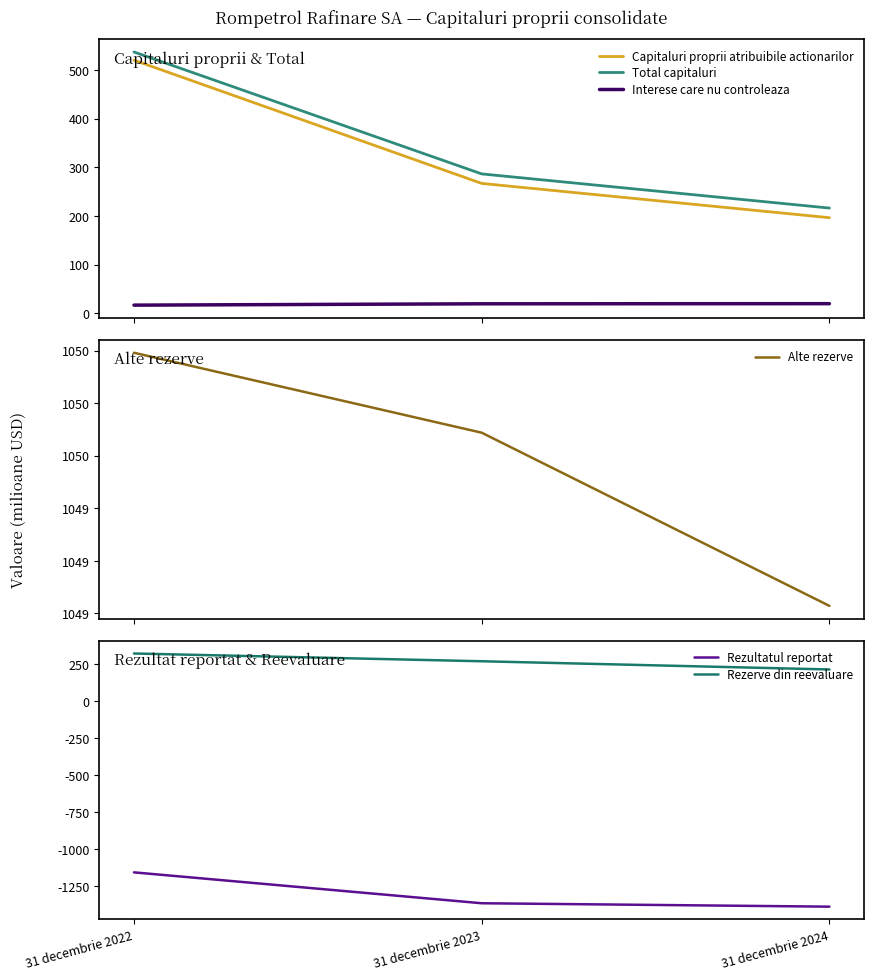

How many lines are shown in the chart?

6